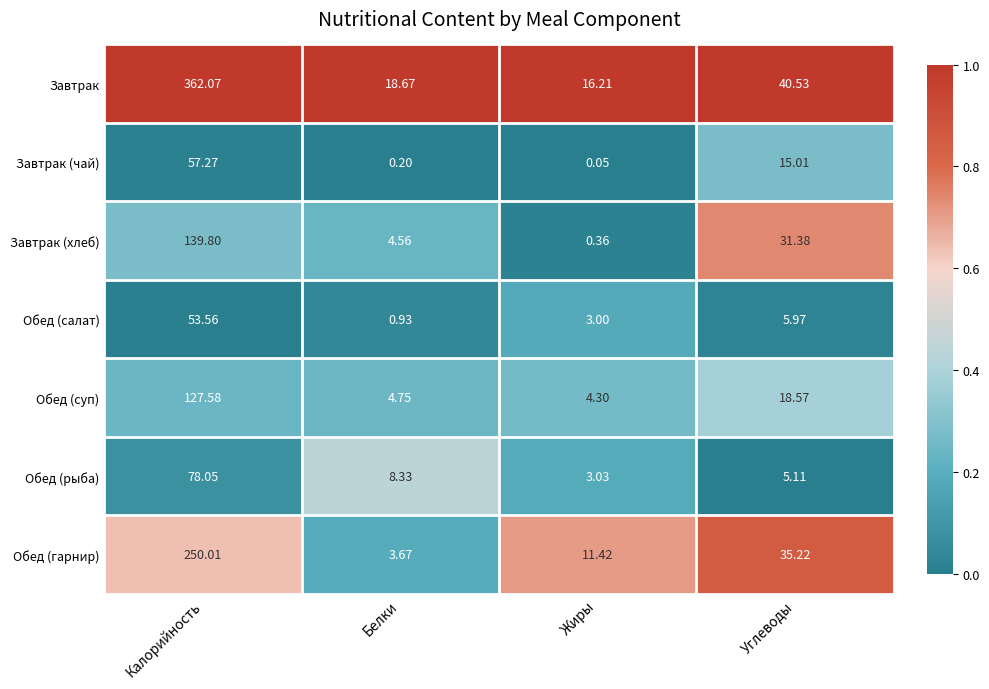

What is the total value across all series at Жиры?

38.4